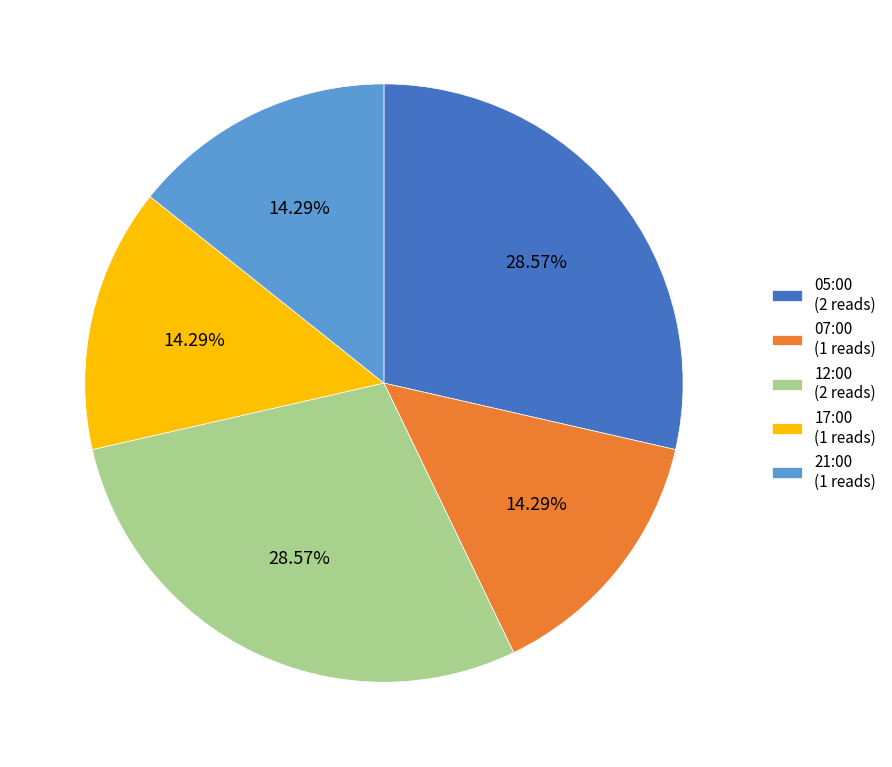

To the nearest percent, what is the difference between the largest and smallest slice percentages?

14%